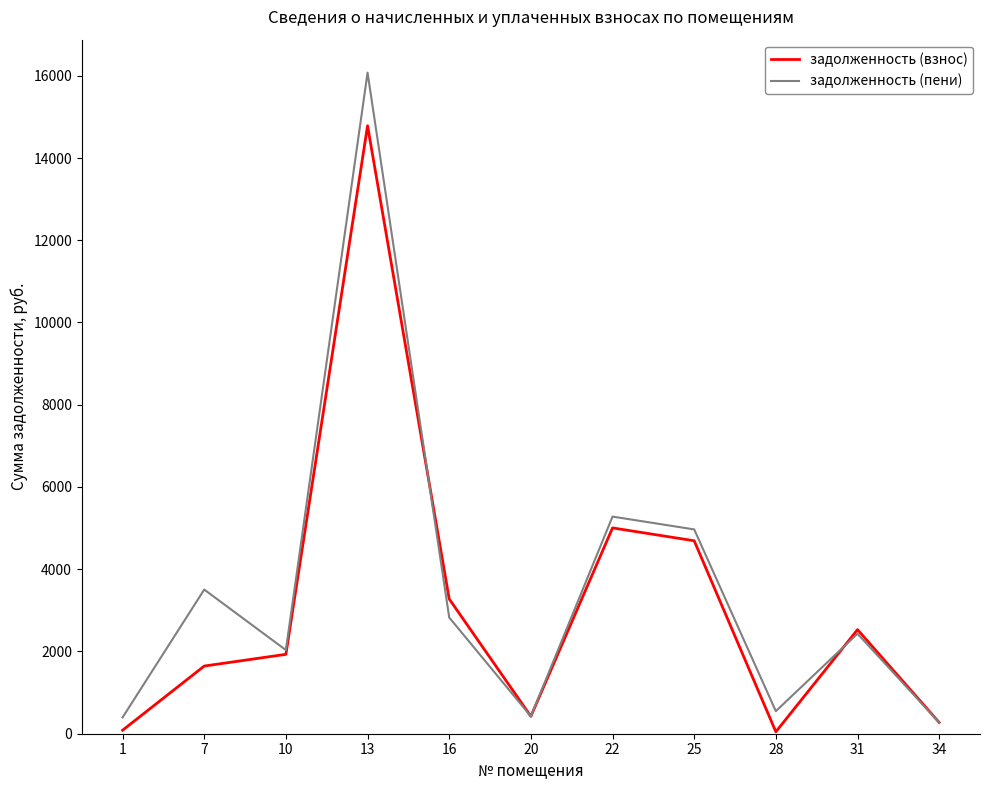

List the series in order of their peak value, lowest first.

задолженность (взнос), задолженность (пени)